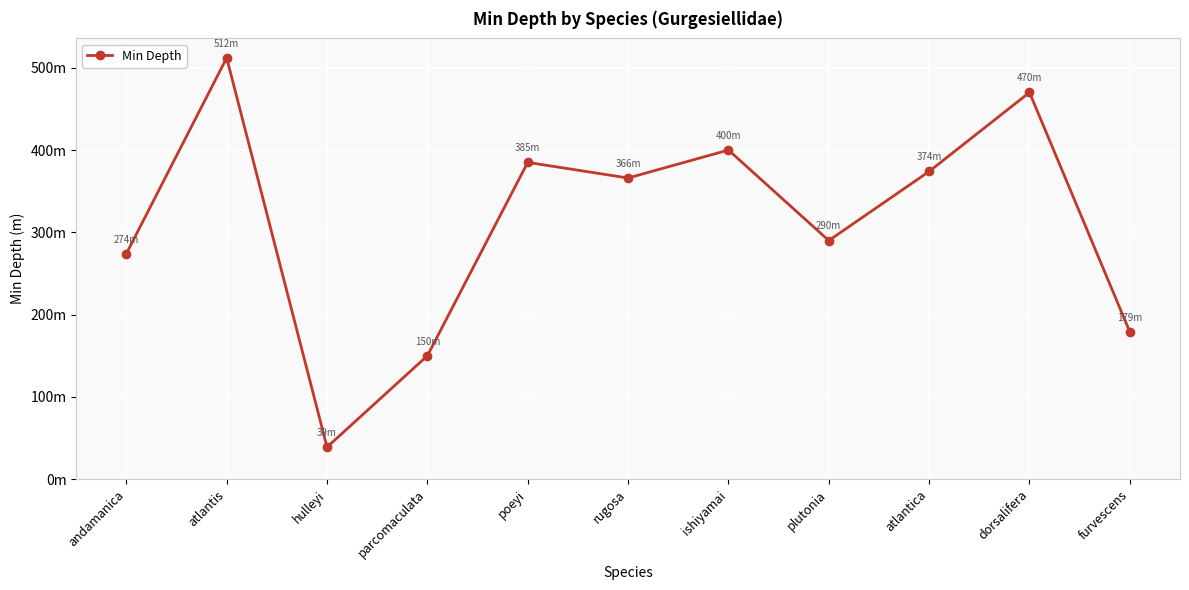

Does the chart display data point markers on the line(s)?

Yes